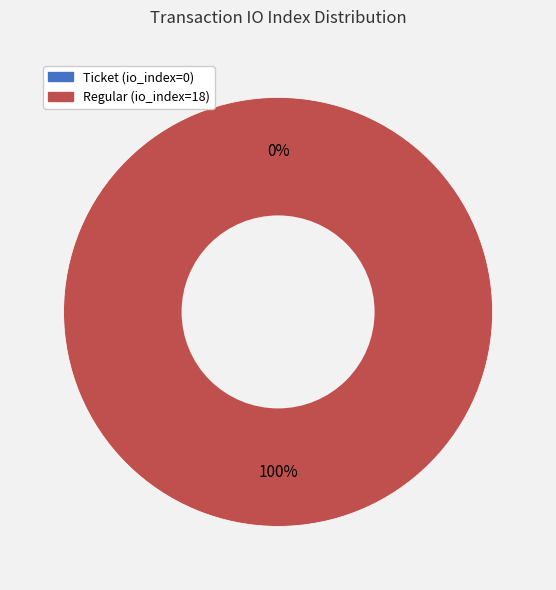

Does Ticket (io_index=0) account for over 50% of the chart?

No